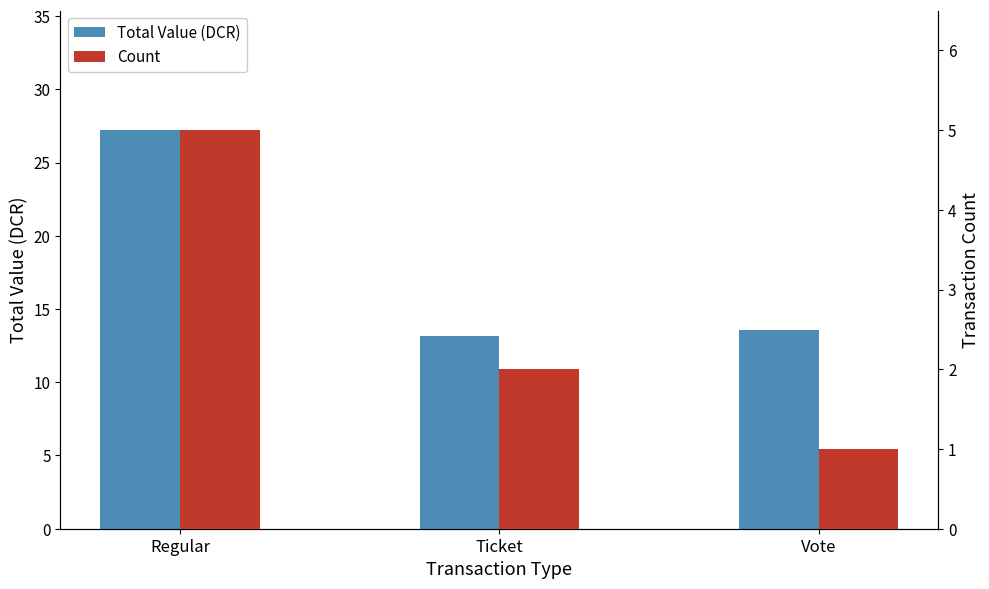

Which series changed the most between Regular and Ticket?

Total Value (DCR)